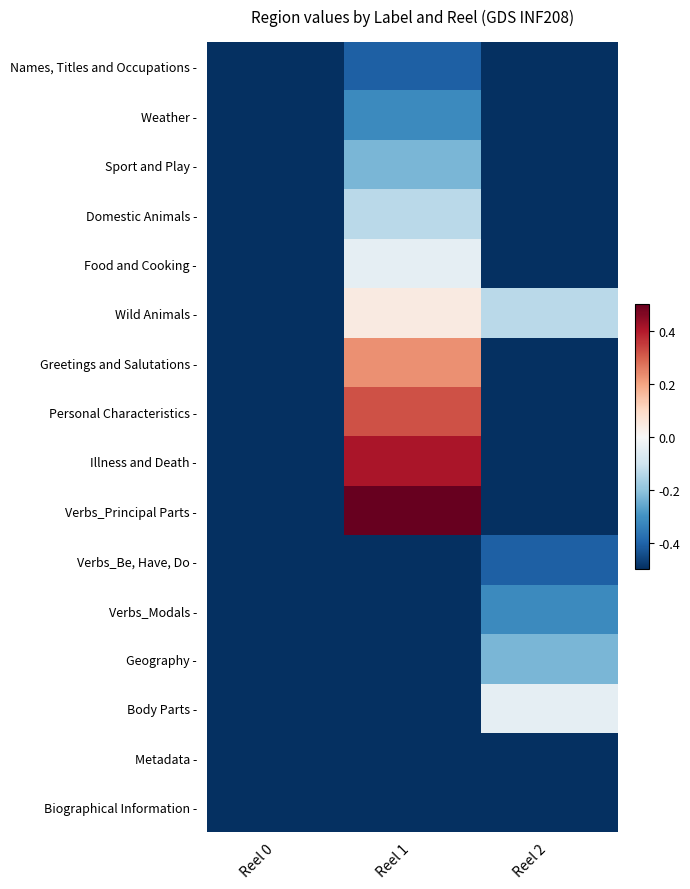

Reading left to right, what are all the values shown in this chart?

Names, Titles and Occupations -: Reel 0=-0.5	Reel 1=-0.4	Reel 2=-0.5
Weather -: Reel 0=-0.5	Reel 1=-0.3	Reel 2=-0.5
Sport and Play -: Reel 0=-0.5	Reel 1=-0.2	Reel 2=-0.5
Domestic Animals -: Reel 0=-0.5	Reel 1=-0.1	Reel 2=-0.5
Food and Cooking -: Reel 0=-0.5	Reel 1=-0.0	Reel 2=-0.5
Wild Animals -: Reel 0=-0.5	Reel 1=0.0	Reel 2=-0.1
Greetings and Salutations -: Reel 0=-0.5	Reel 1=0.2	Reel 2=-0.5
Personal Characteristics -: Reel 0=-0.5	Reel 1=0.3	Reel 2=-0.5
Illness and Death -: Reel 0=-0.5	Reel 1=0.4	Reel 2=-0.5
Verbs_Principal Parts -: Reel 0=-0.5	Reel 1=0.5	Reel 2=-0.5
Verbs_Be, Have, Do -: Reel 0=-0.5	Reel 1=-0.5	Reel 2=-0.4
Verbs_Modals -: Reel 0=-0.5	Reel 1=-0.5	Reel 2=-0.3
Geography -: Reel 0=-0.5	Reel 1=-0.5	Reel 2=-0.2
Body Parts -: Reel 0=-0.5	Reel 1=-0.5	Reel 2=-0.0
Metadata -: Reel 0=-0.5	Reel 1=-0.5	Reel 2=-0.5
Biographical Information -: Reel 0=-0.5	Reel 1=-0.5	Reel 2=-0.5